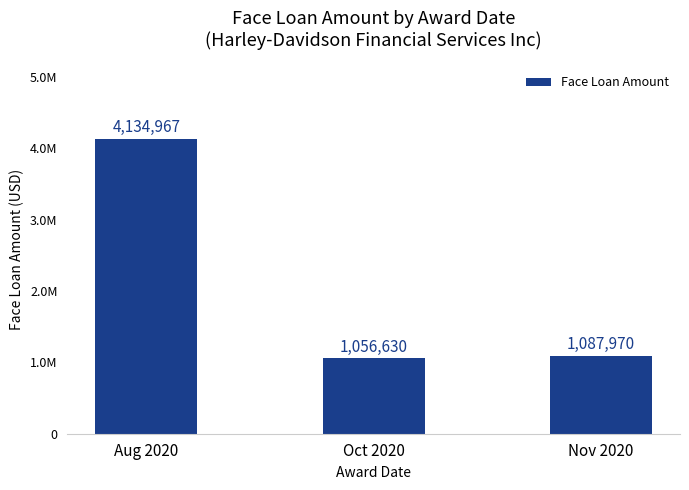

What is the difference between the maximum and second lowest values?

3046997